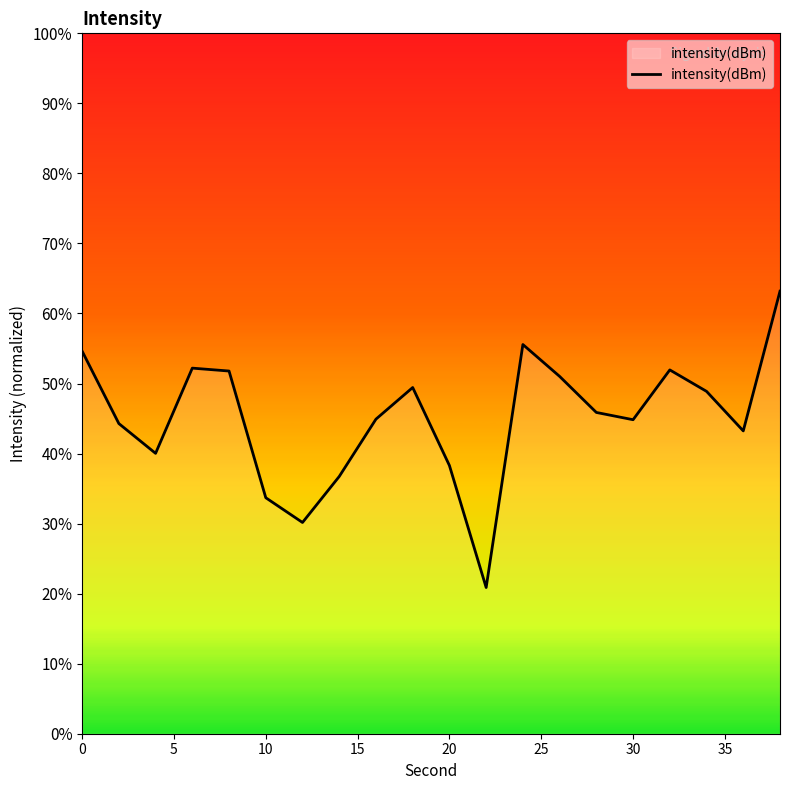

What is the maximum value shown in the chart?

63.2